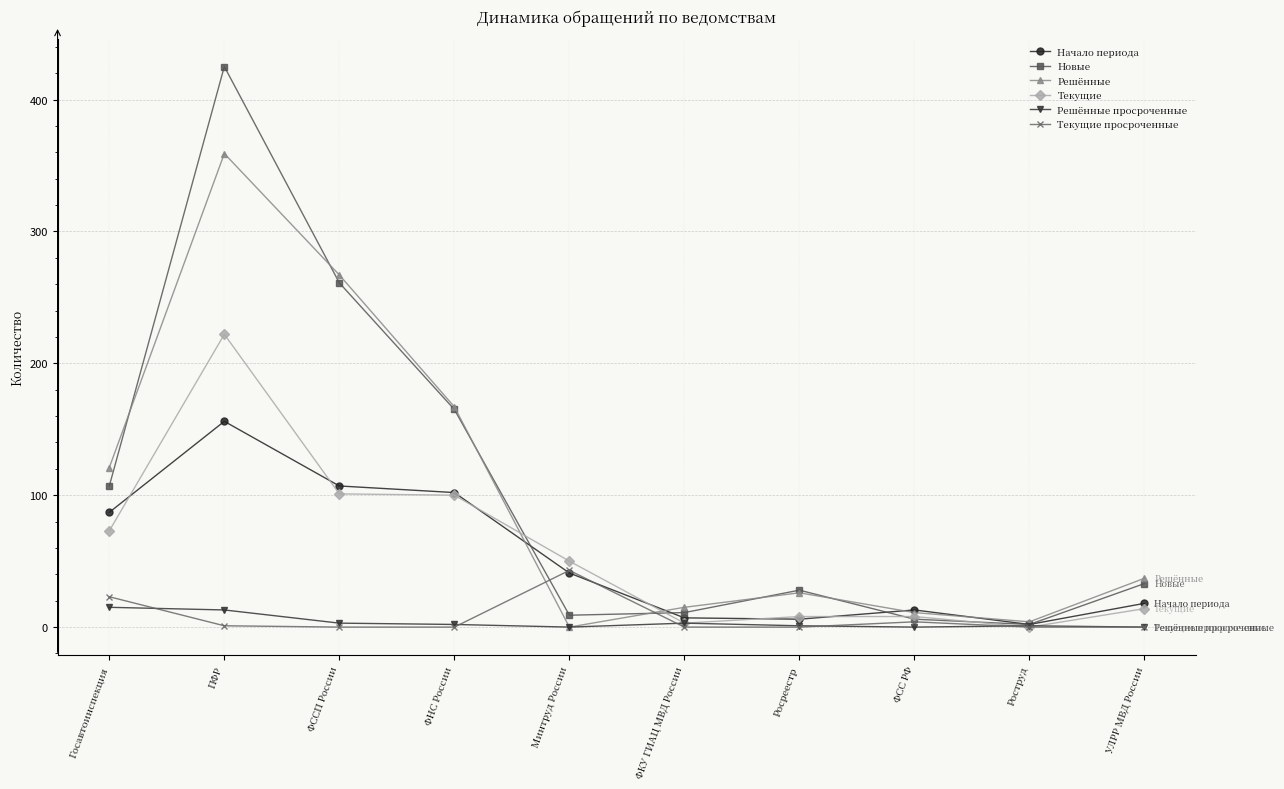

What is the label of the 5th point from the right?

ФКУ ГИАЦ МВД России